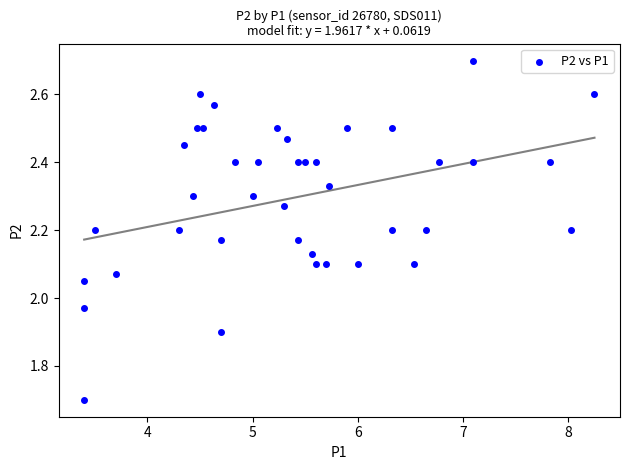

What is the range of Y values (max minus min)?

1.0